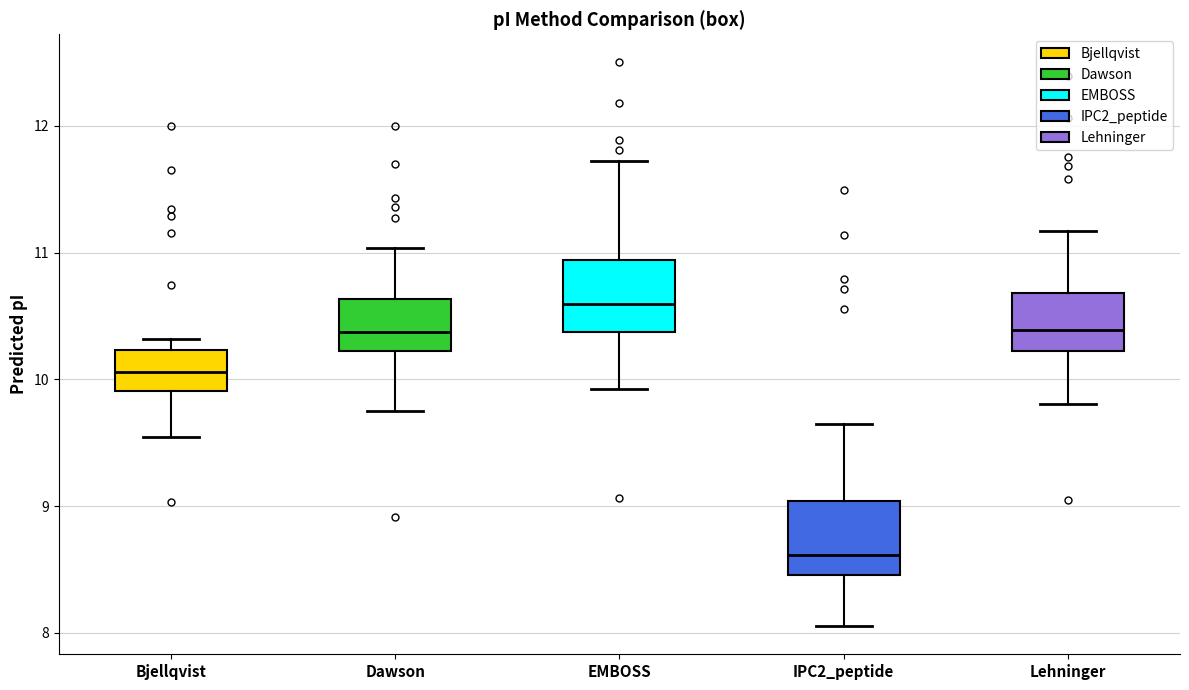

Reading left to right, read every box against the y-axis: the position of its median line, the range the box covers, and the ends of its whiskers. The values are not printed on the chart, so give them approximately, as read against the axis.

Bjellqvist: median 10.1, box 9.9 to 10.2, whiskers 9.5 to 10.3
Dawson: median 10.4, box 10.2 to 10.6, whiskers 9.8 to 11.0
EMBOSS: median 10.6, box 10.4 to 10.9, whiskers 9.9 to 11.7
IPC2_peptide: median 8.6, box 8.5 to 9.0, whiskers 8.1 to 9.6
Lehninger: median 10.4, box 10.2 to 10.7, whiskers 9.8 to 11.2